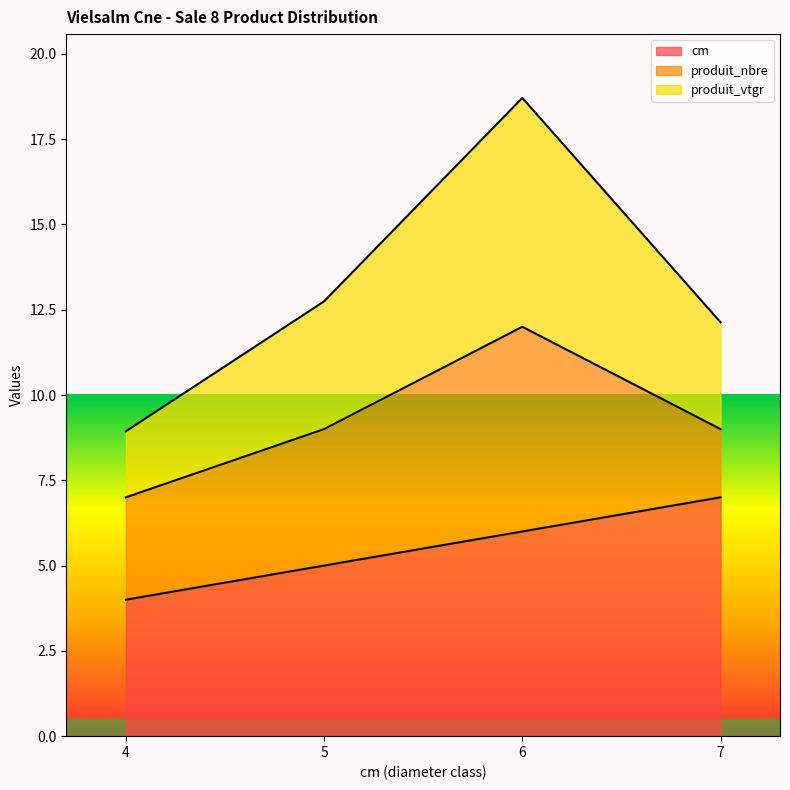

What is the value of the cm point at the 2nd from the left?

5.0